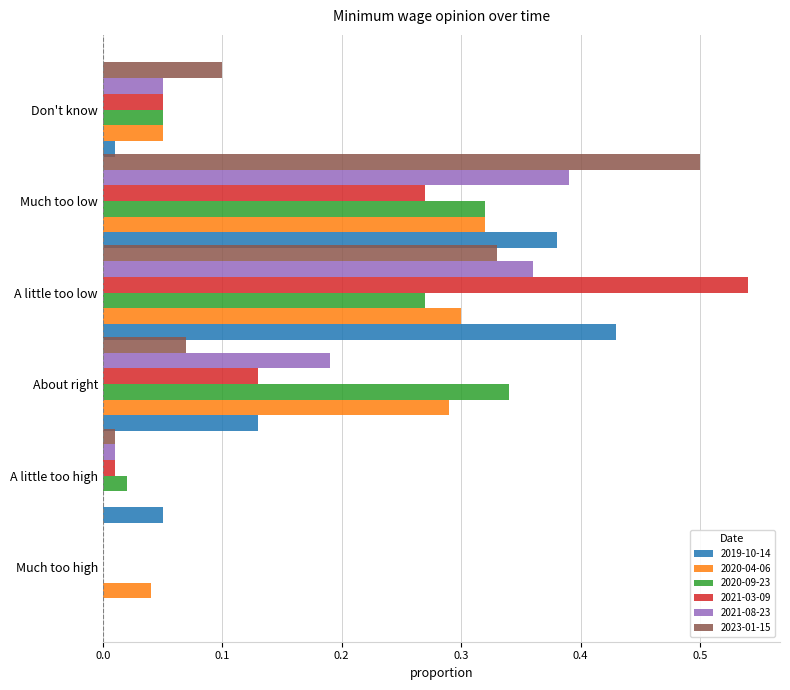

The value of 2020-09-23 at Don't know is 0.1. True or false?

True